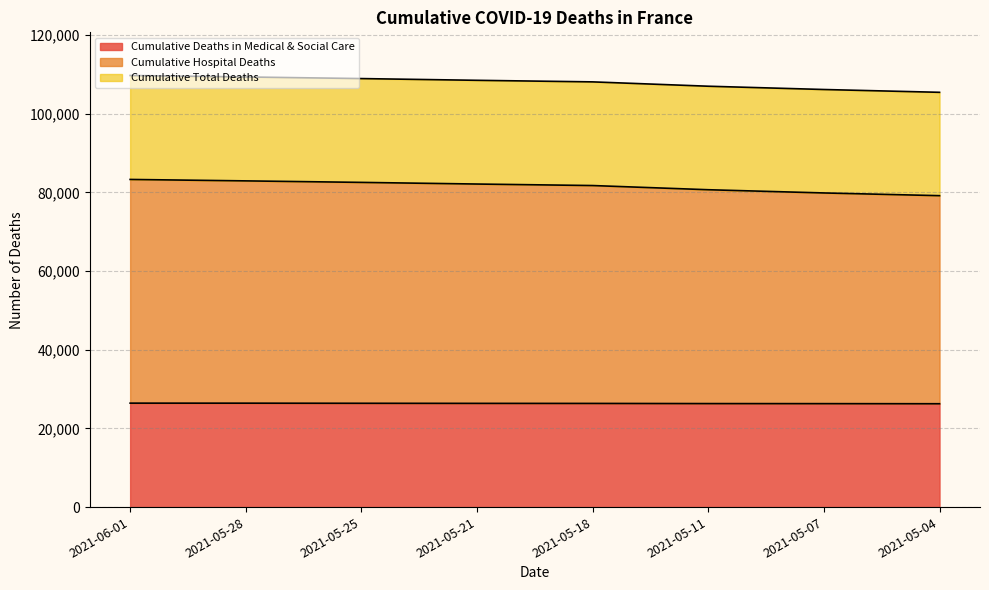

Reading left to right, transcribe all the data shown in this chart.

Cumulative Hospital Deaths: 83272	82907	82523	82104	81721	80657	79838	79149
Cumulative Deaths in Medical & Social Care: 26419	26412	26385	26362	26348	26307	26292	26267
Cumulative Total Deaths: 109691	109319	108908	108466	108069	106964	106130	105416